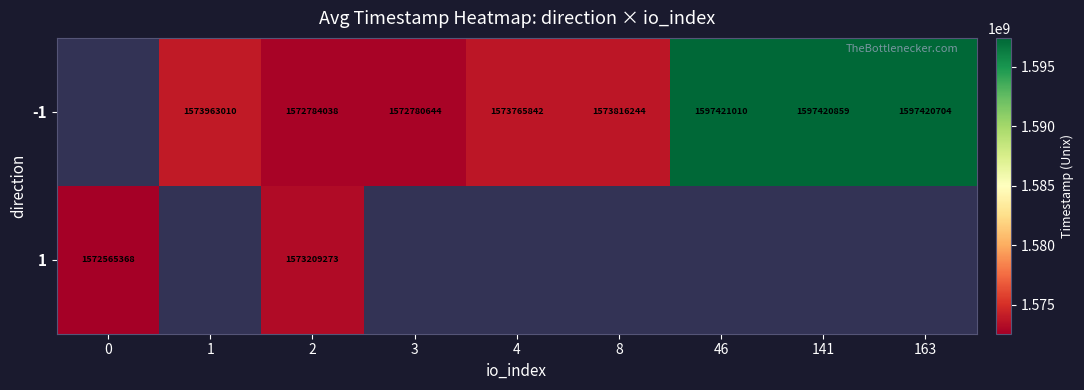

What is the greatest value displayed?

1597421010.0